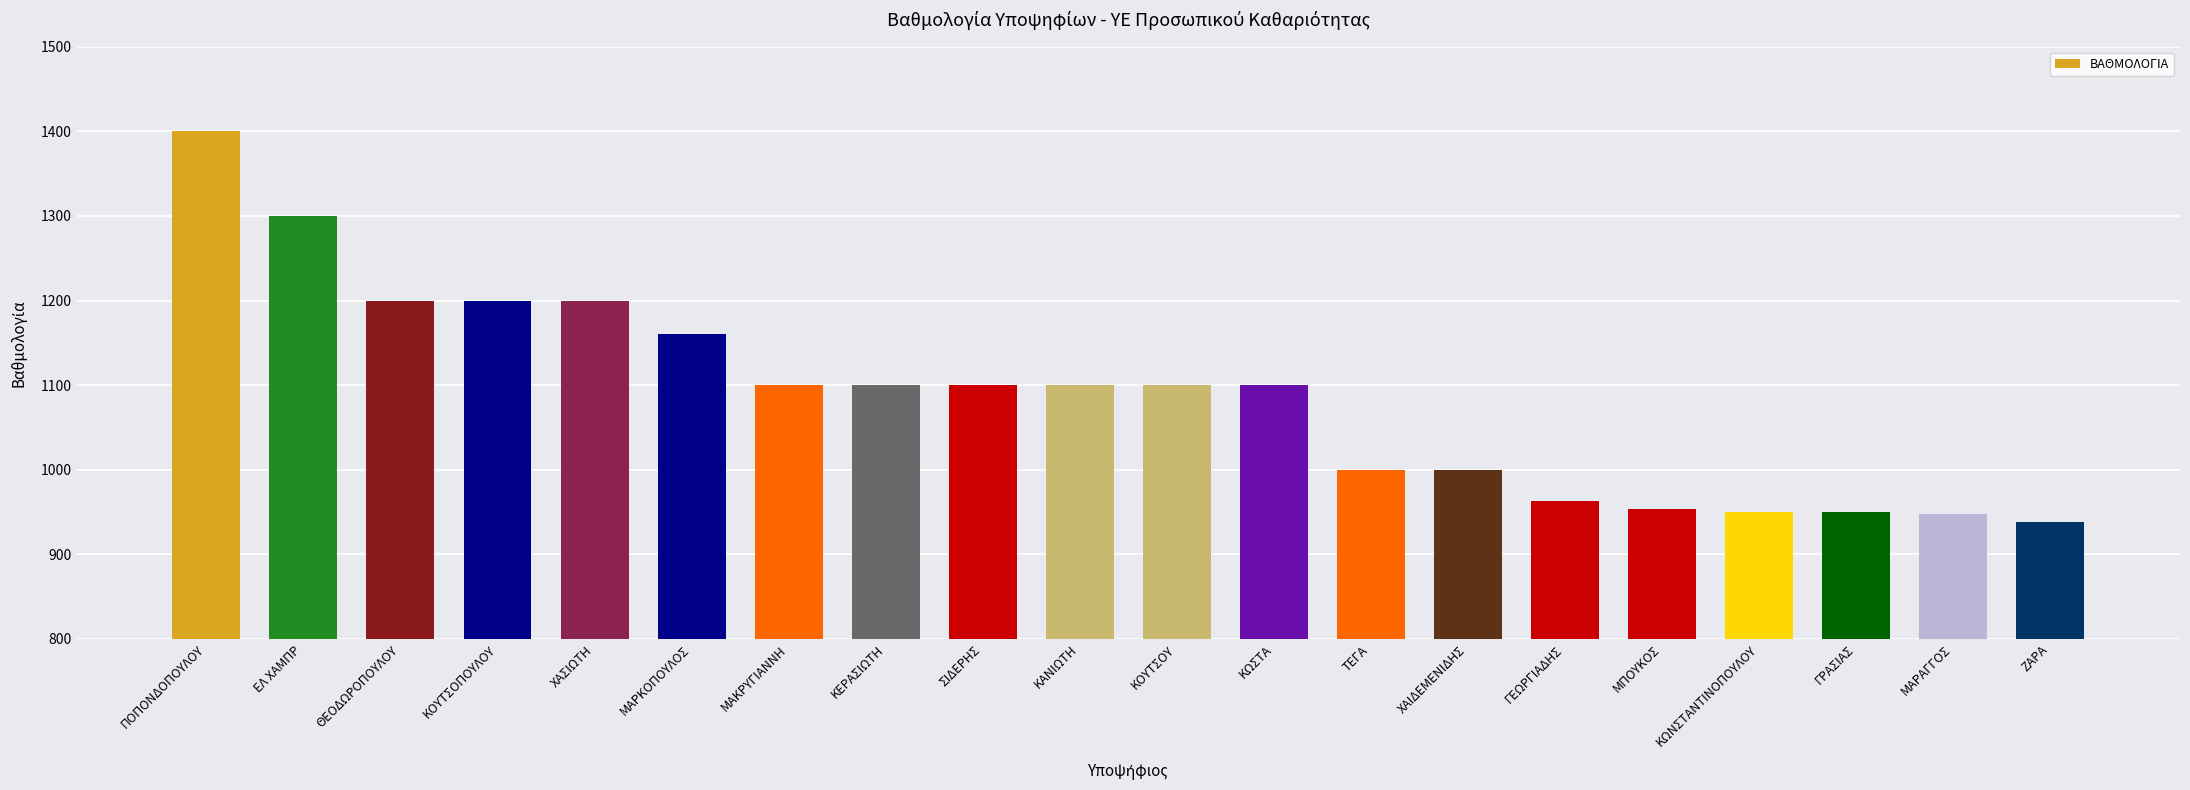

What is the value of the 8th bar from the left?

1100